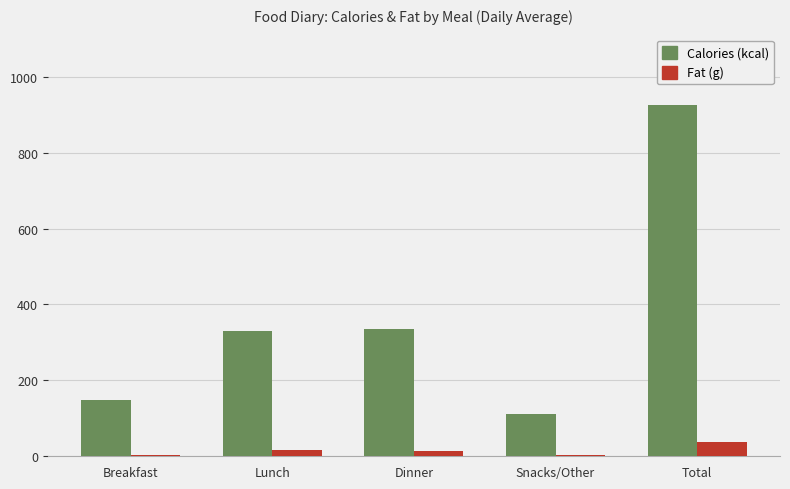

At which category is the sum across all series the highest?

Total